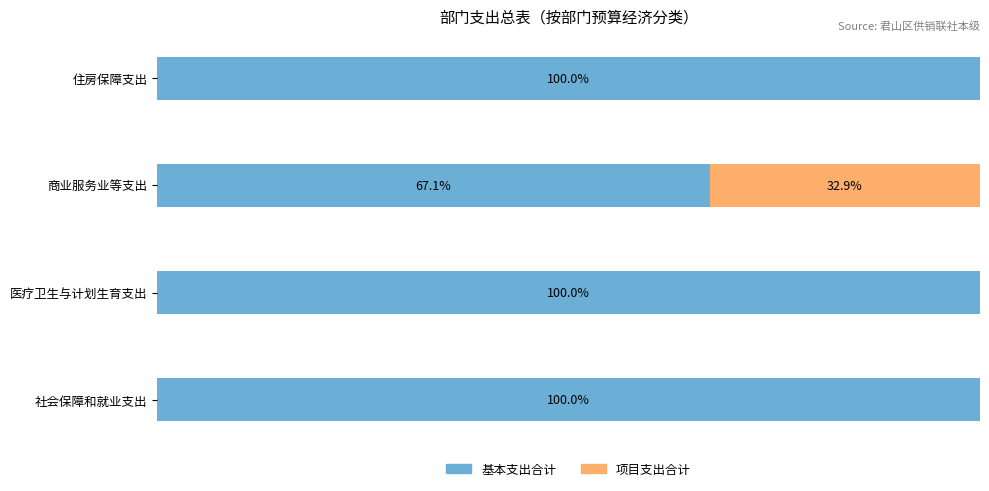

Where is 基本支出合计 nearest to the value 83?

商业服务业等支出